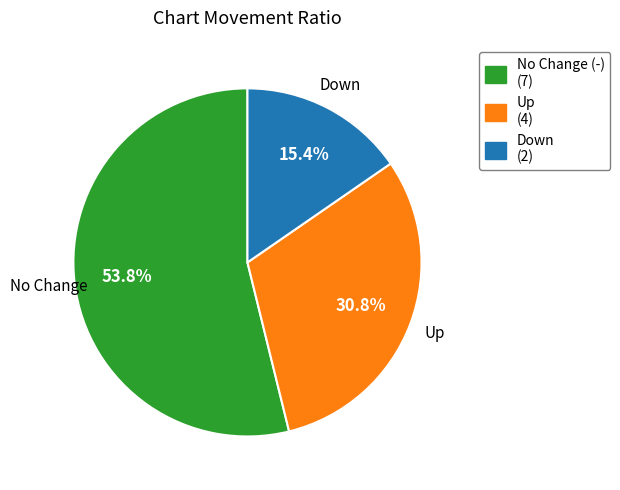

To the nearest percent, what is the average slice percentage?

33%